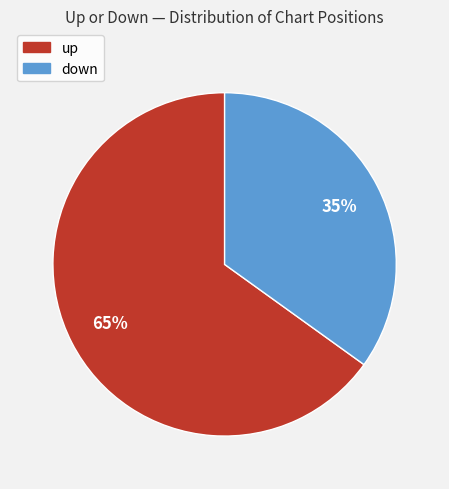

Count the number of slices in the pie.

2